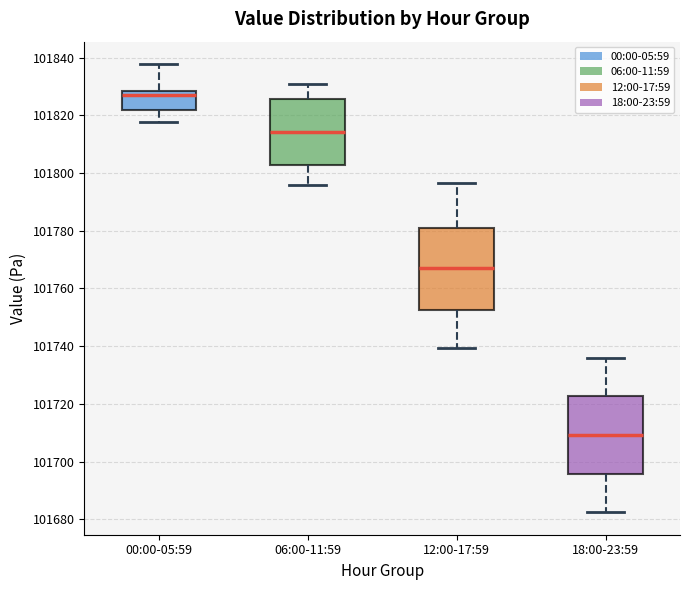

Which box has the lowest median line?

18:00-23:59